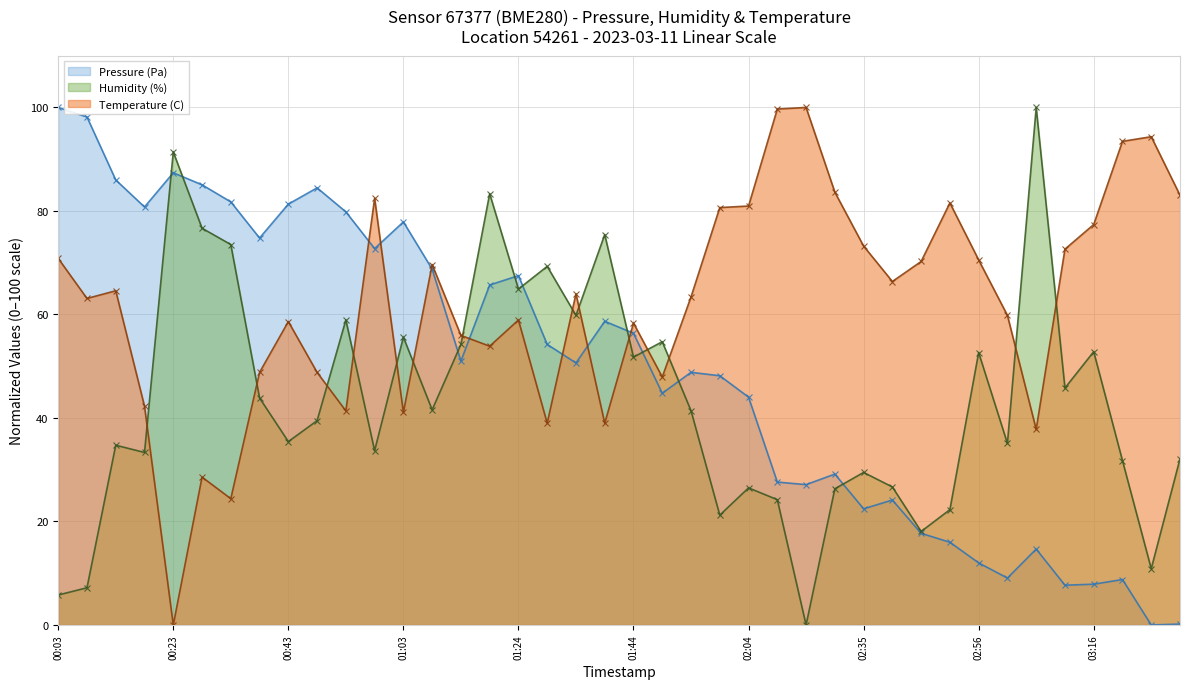

What is the sum of the Pressure (Pa) values at 2023-03-11T02:40:53 and 2023-03-11T00:53:53?

104.0